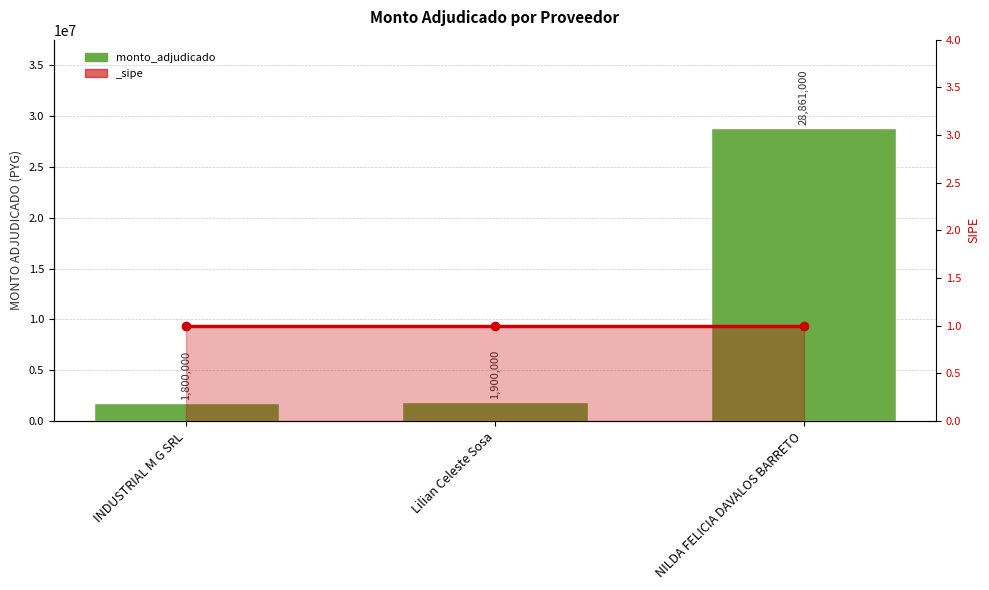

Approximately how many times larger is the value at INDUSTRIAL M G SRL compared to Lilian Celeste Sosa?

0.9